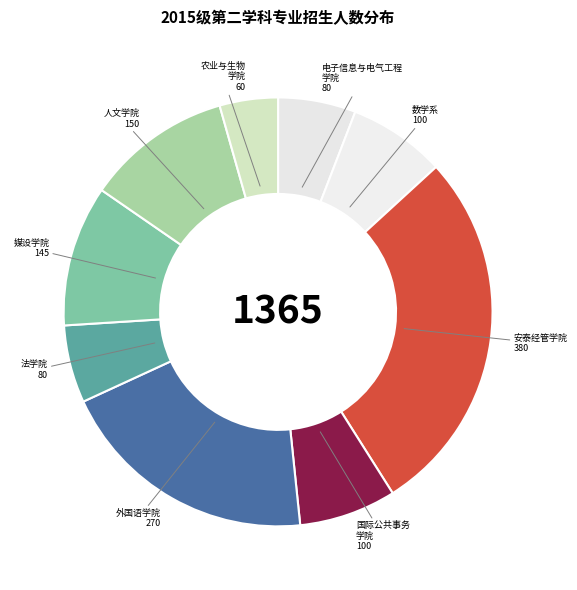

How many slices are in this pie chart?

9